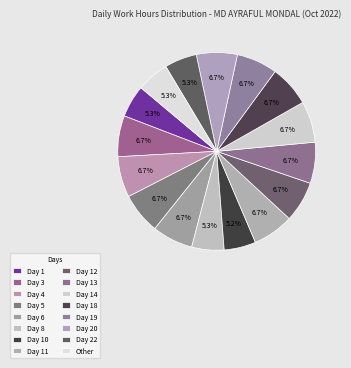

Rank the categories by value from lowest to highest.

Day 10, Day 8, Day 1, Day 22, Other, Day 12, Day 6, Day 4, Day 20, Day 3, Day 19, Day 11, Day 5, Day 13, Day 18, Day 14